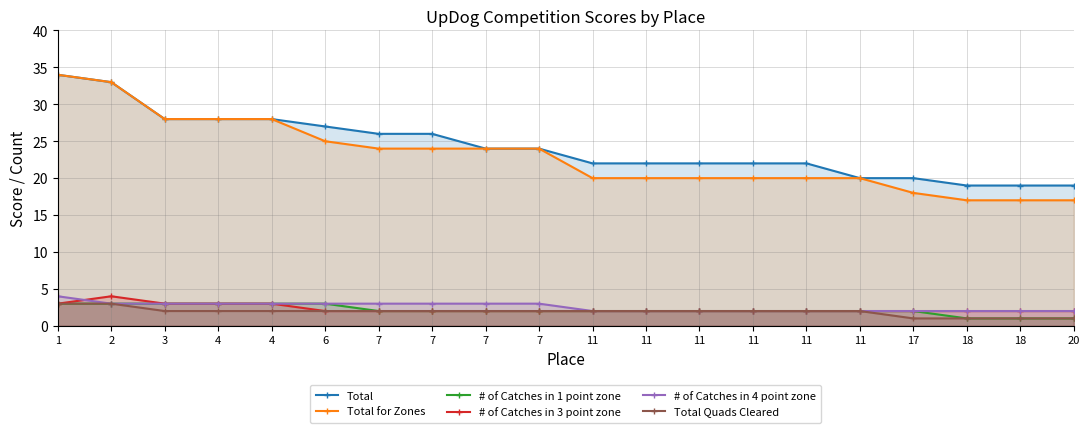

What is the total value across all series at 11?

50